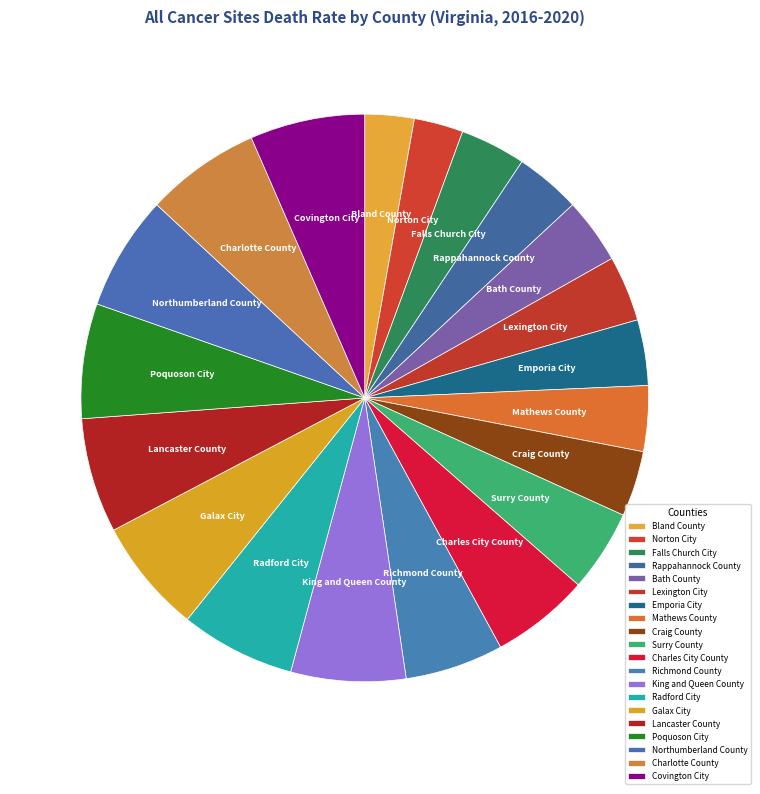

Does Richmond County represent more than half of the total?

No